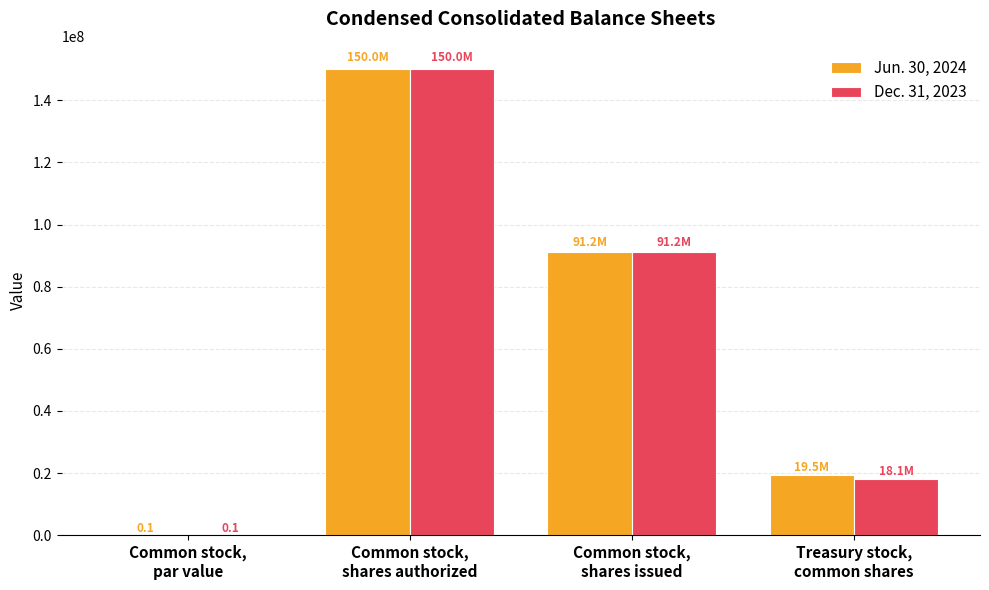

What is the greatest value displayed?

150000000.0